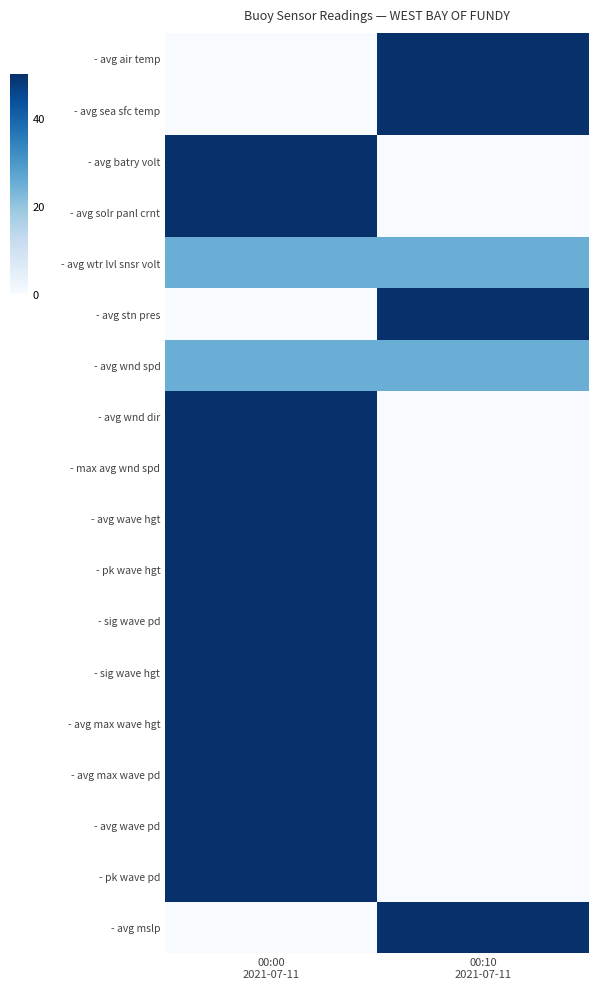

At 00:10 2021-07-11, list the series in order from smallest to largest.

- avg batry volt, - avg solr panl crnt, - avg wnd dir, - max avg wnd spd, - avg wave hgt, - pk wave hgt, - sig wave pd, - sig wave hgt, - avg max wave hgt, - avg max wave pd, - avg wave pd, - pk wave pd, - avg wtr lvl snsr volt, - avg wnd spd, - avg air temp, - avg sea sfc temp, - avg stn pres, - avg mslp